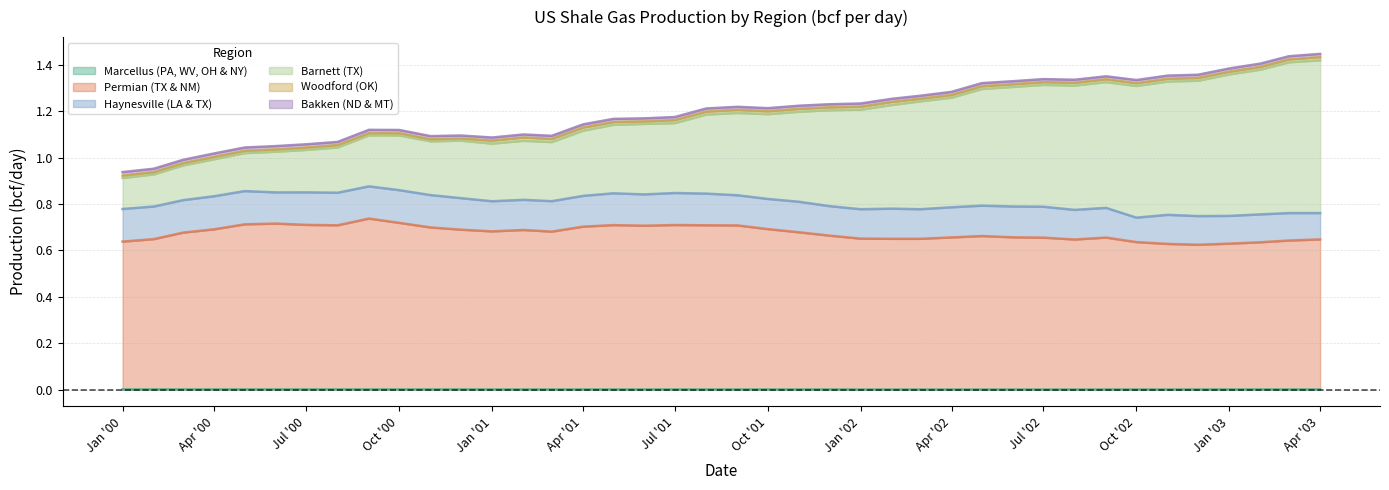

True or false: Marcellus (PA, WV, OH & NY) has more than 1 interior local peaks.

True